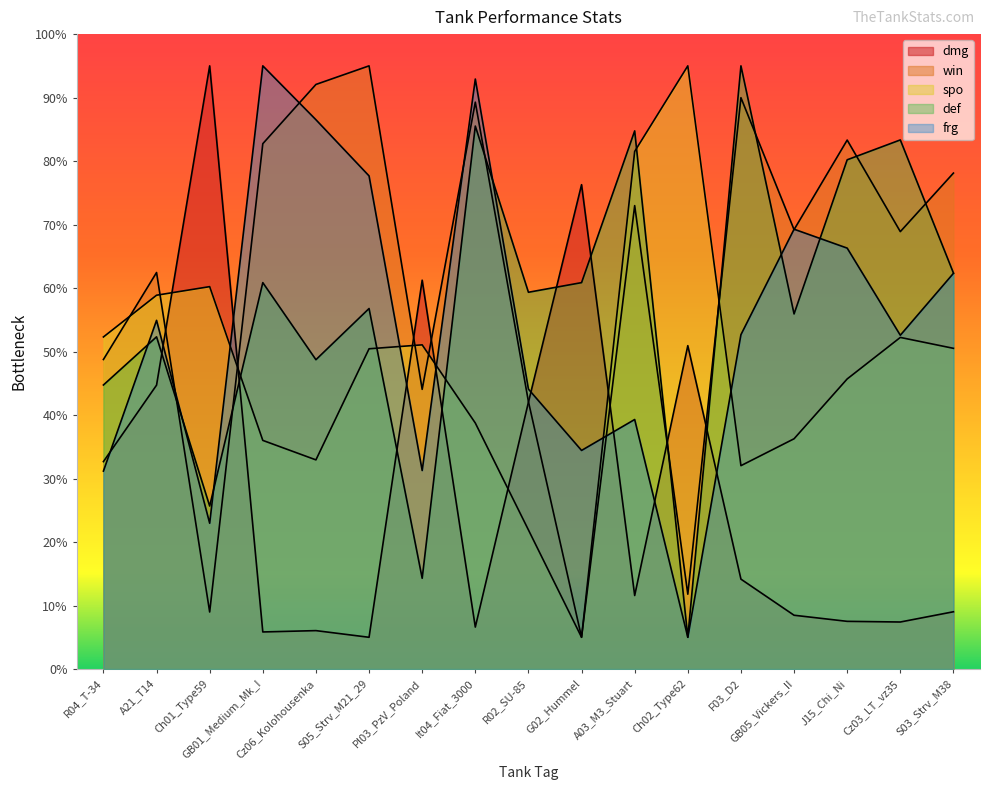

What is the greatest value displayed?

95.0